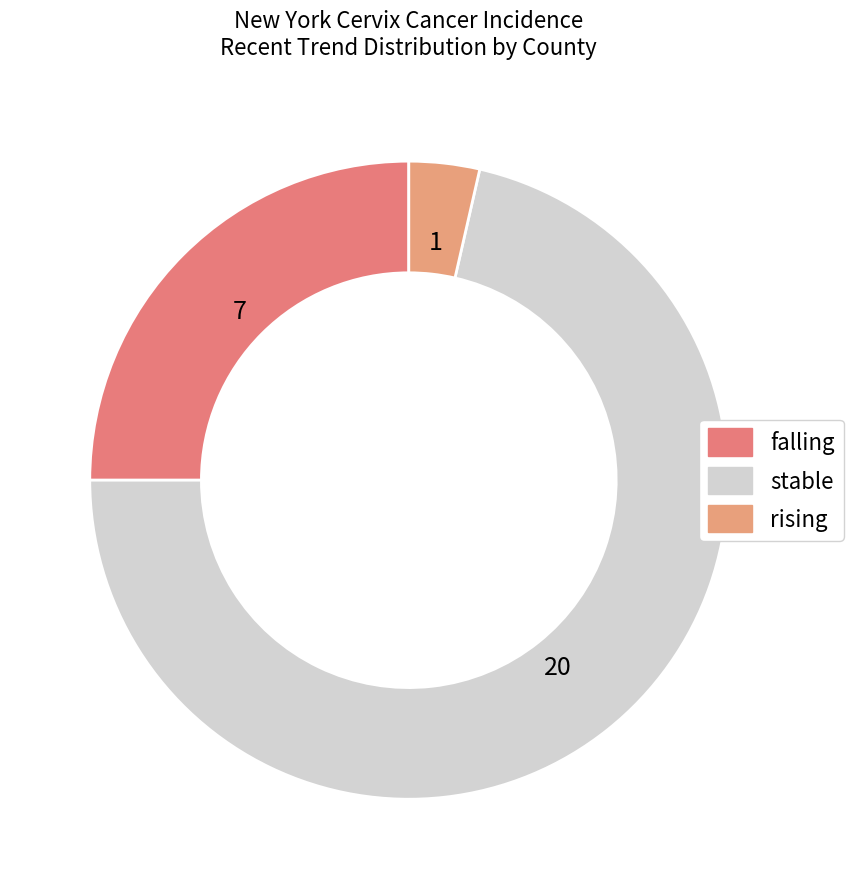

Rank the categories by value from lowest to highest.

rising, falling, stable